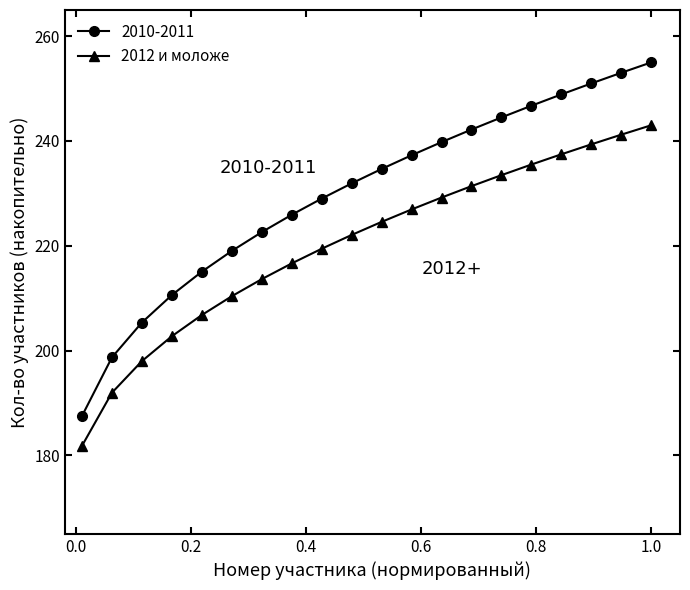

How many categories are shown in the chart?

20